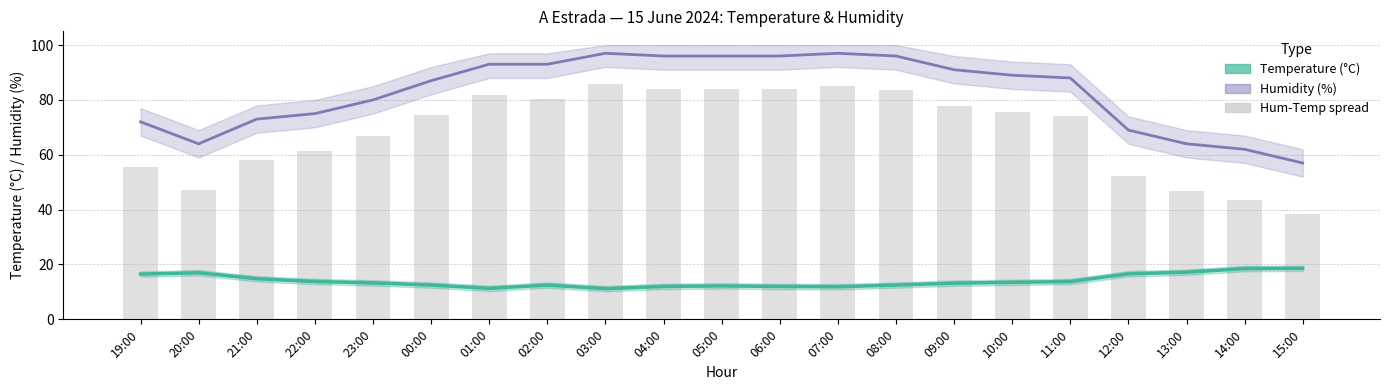

The value of Temperature (°C) at 13:00 is 6.6. True or false?

False